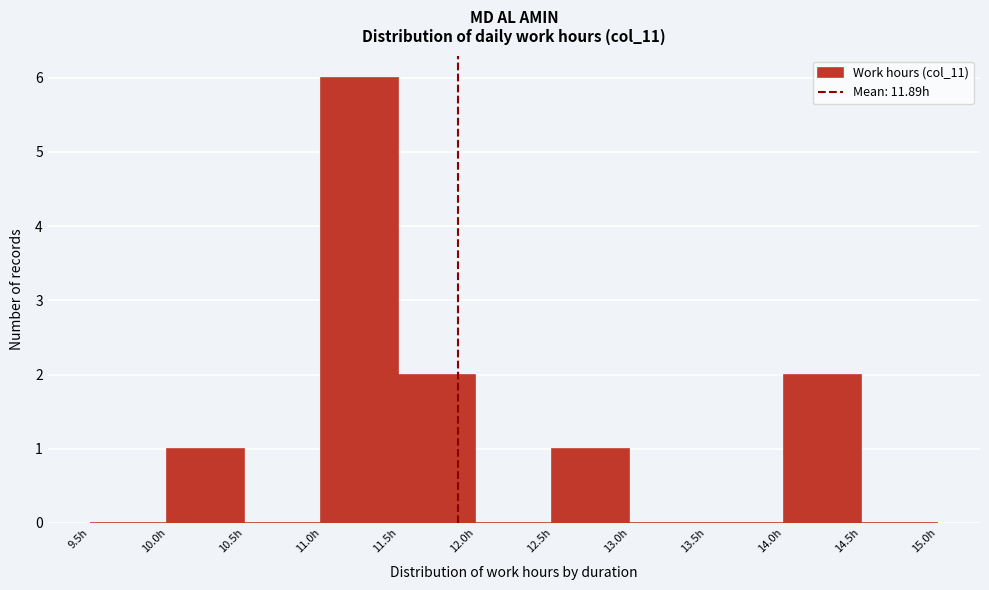

Reading left to right, transcribe this chart: for each bar, give the range it covers on the x-axis and its height. The values are not printed on the chart, so give them approximately, as read against the axis.

9.5 to 10.0: 0
10.0 to 10.5: 1
10.5 to 11.0: 0
11.0 to 11.5: 6
11.5 to 12.0: 2
12.0 to 12.5: 0
12.5 to 13.0: 1
13.0 to 13.5: 0
13.5 to 14.0: 0
14.0 to 14.5: 2
14.5 to 15.0: 0